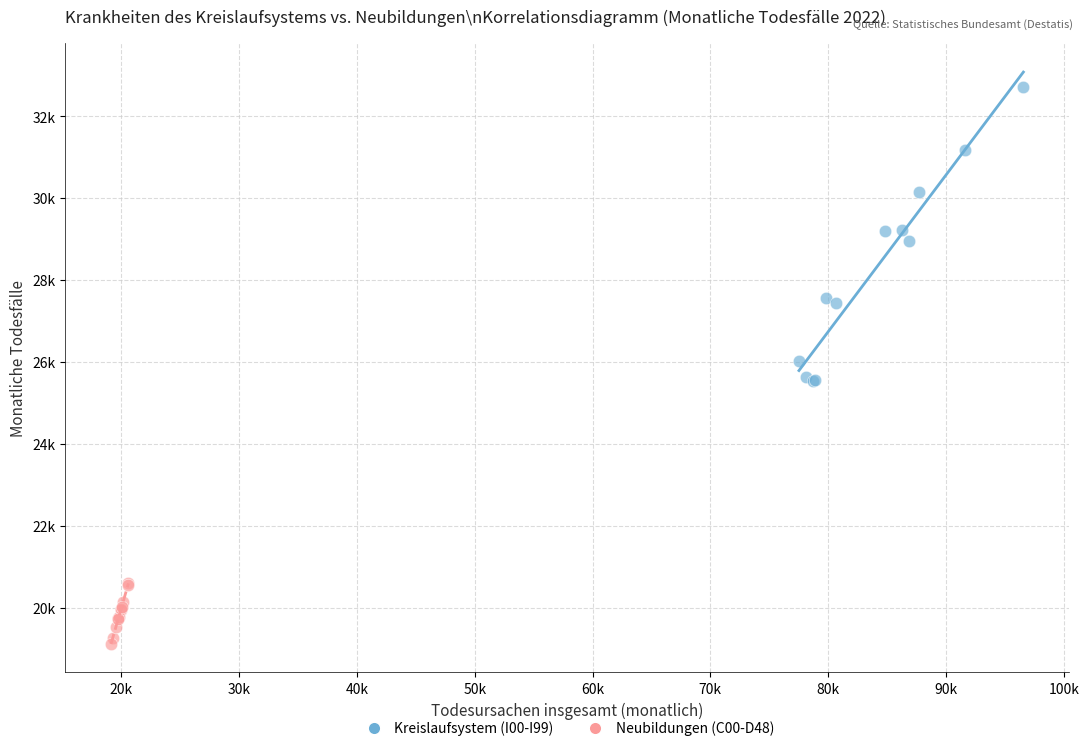

What are all the series names shown in the legend?

Kreislaufsystem (I00-I99), Neubildungen (C00-D48)